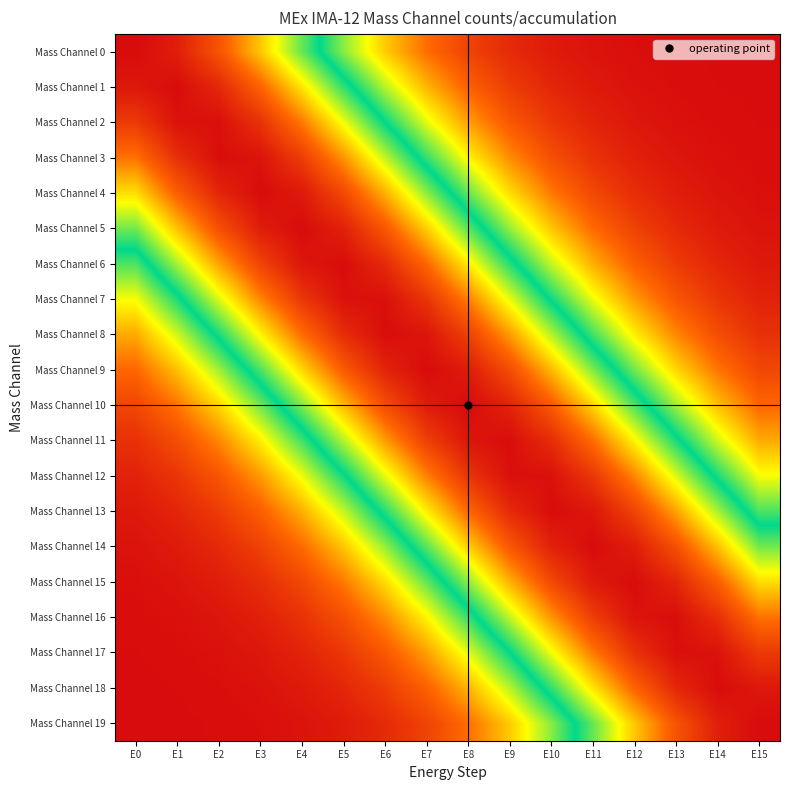

What is the total value across all series at E3?

9.7